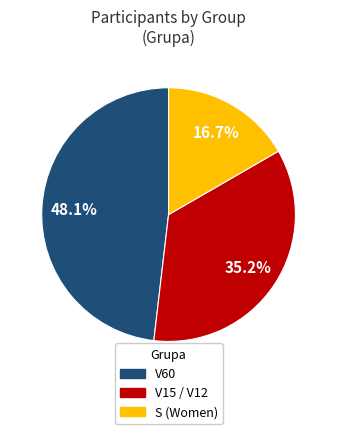

Is there any slice that represents more than half of the pie?

No